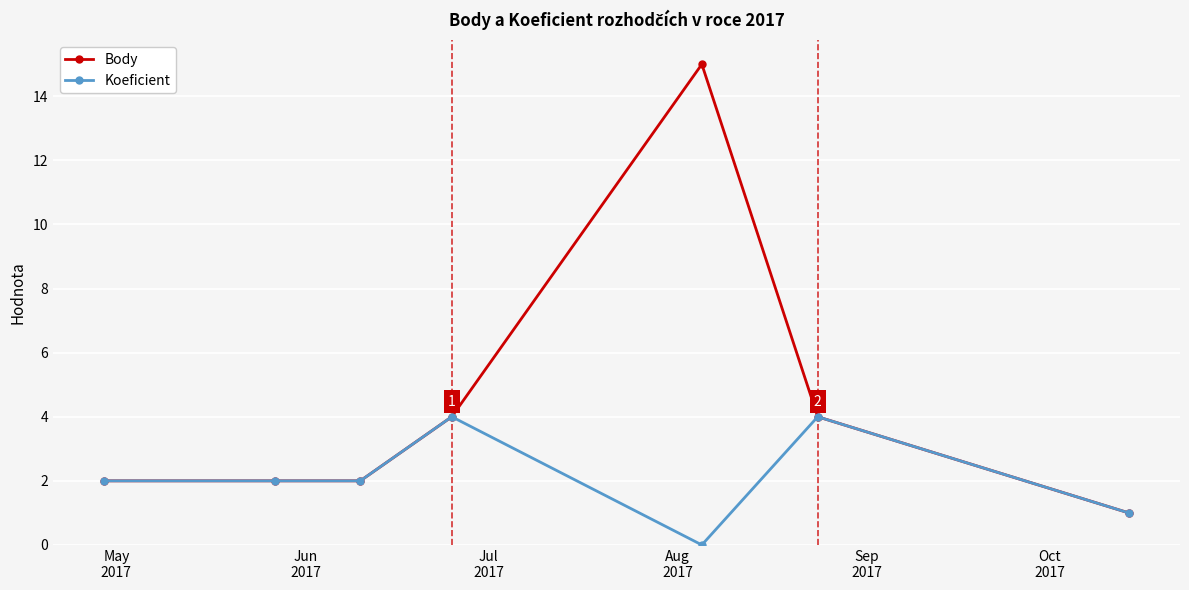

What is the highest value of the Body series?

15